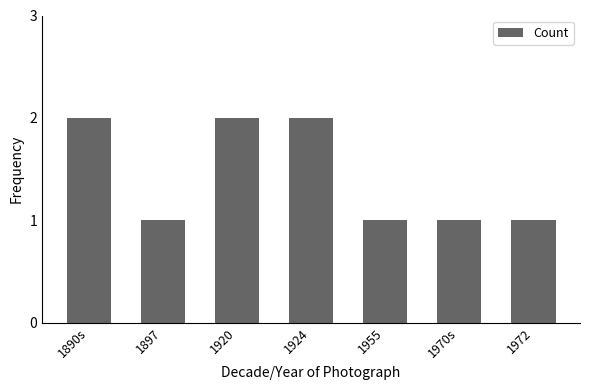

True or false: the data shows 3 at 1924.

False